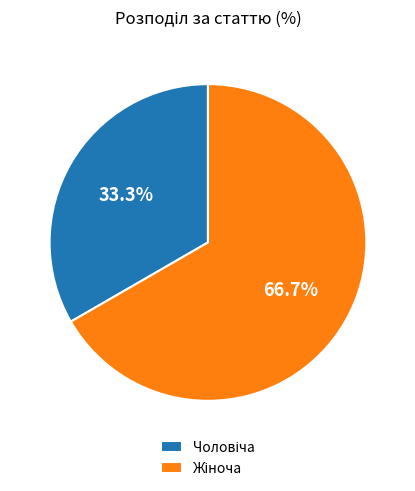

Is there any slice that represents more than half of the pie?

Yes